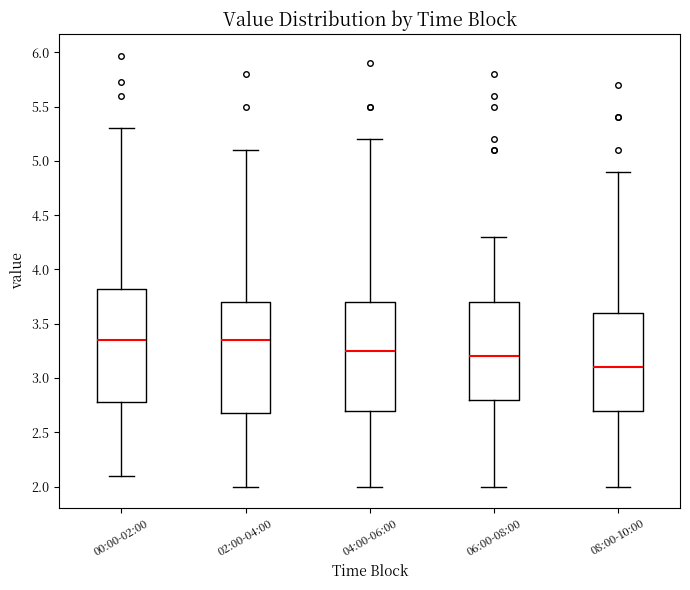

Reading left to right, transcribe this box plot: for each box, give where its median line is, the range the box spans, and where its two whiskers end, as read against the y-axis. The values are not printed on the chart, so give them approximately, as read against the axis.

00:00-02:00: median 3.35, box 2.80 to 3.80, whiskers 2.10 to 5.30
02:00-04:00: median 3.35, box 2.70 to 3.70, whiskers 2.00 to 5.10
04:00-06:00: median 3.25, box 2.70 to 3.70, whiskers 2.00 to 5.20
06:00-08:00: median 3.20, box 2.80 to 3.70, whiskers 2.00 to 4.30
08:00-10:00: median 3.10, box 2.70 to 3.60, whiskers 2.00 to 4.90